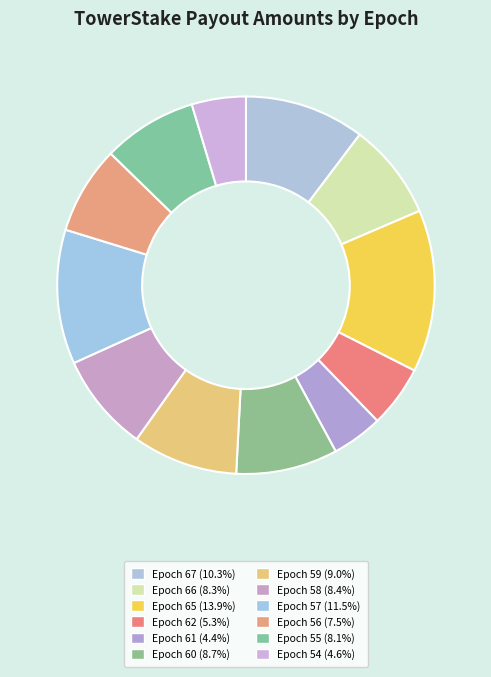

To the nearest percent, what is the combined percentage of Epoch 65 and Epoch 60?

23%